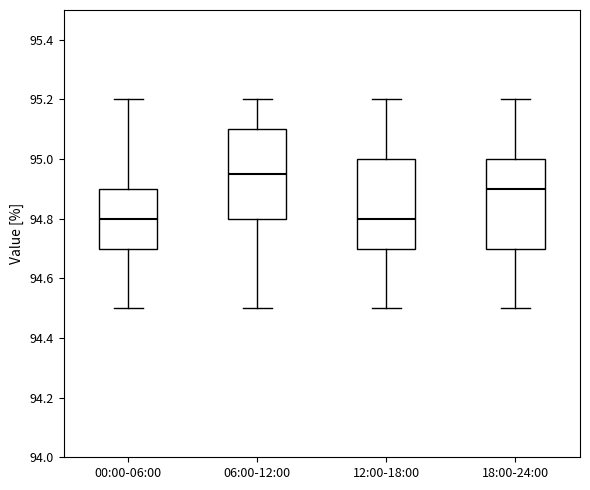

Reading left to right, read every box against the y-axis: the position of its median line, the range the box covers, and the ends of its whiskers. The values are not printed on the chart, so give them approximately, as read against the axis.

00:00-06:00: median 94.80, box 94.70 to 94.90, whiskers 94.50 to 95.20
06:00-12:00: median 94.96, box 94.80 to 95.10, whiskers 94.50 to 95.20
12:00-18:00: median 94.80, box 94.70 to 95.00, whiskers 94.50 to 95.20
18:00-24:00: median 94.90, box 94.70 to 95.00, whiskers 94.50 to 95.20